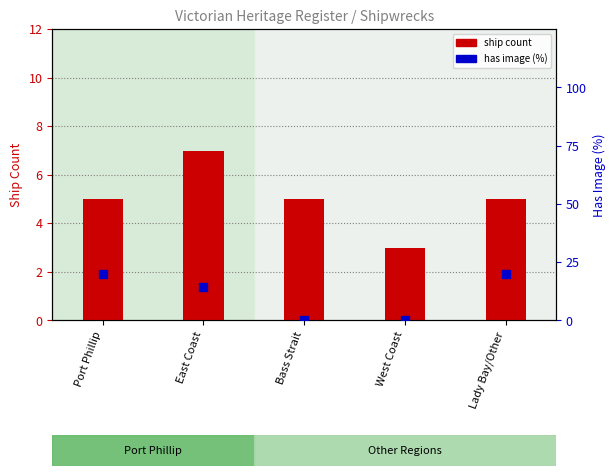

Which series reaches the minimum Y coordinate?

has image (%)